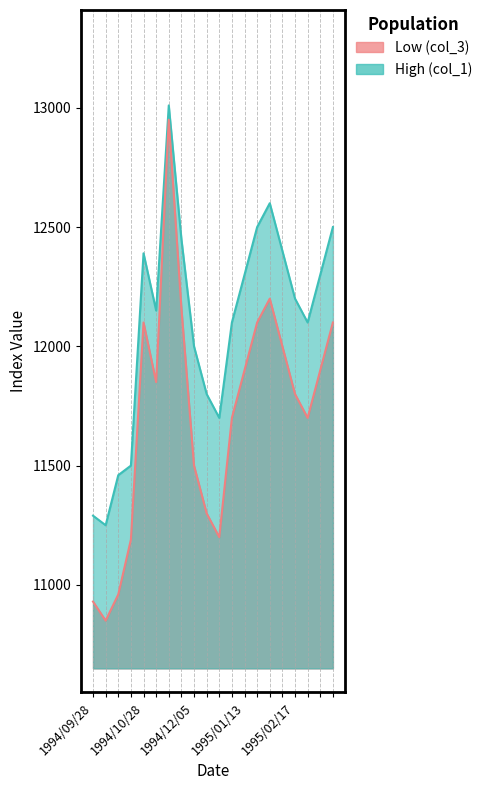

How many lines are shown in the chart?

2